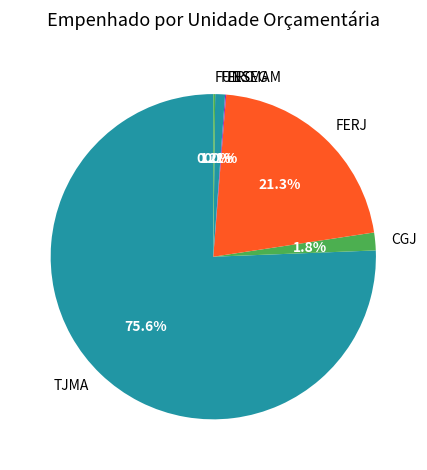

Which category accounts for the majority?

TJMA